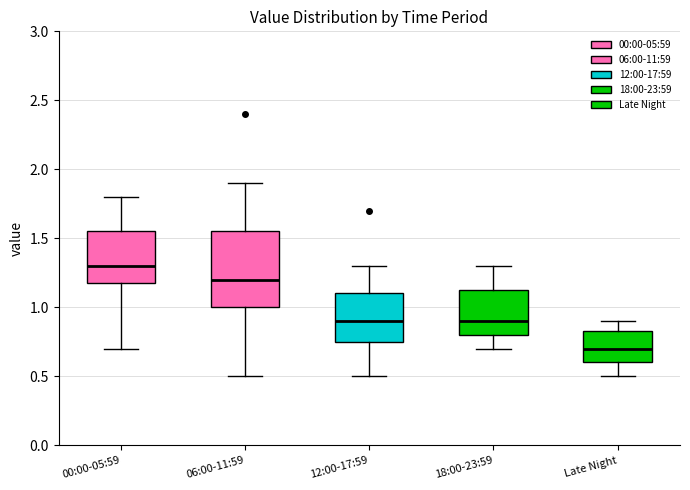

Comparing the boxes themselves (not the whiskers), which one is the tallest?

06:00-11:59